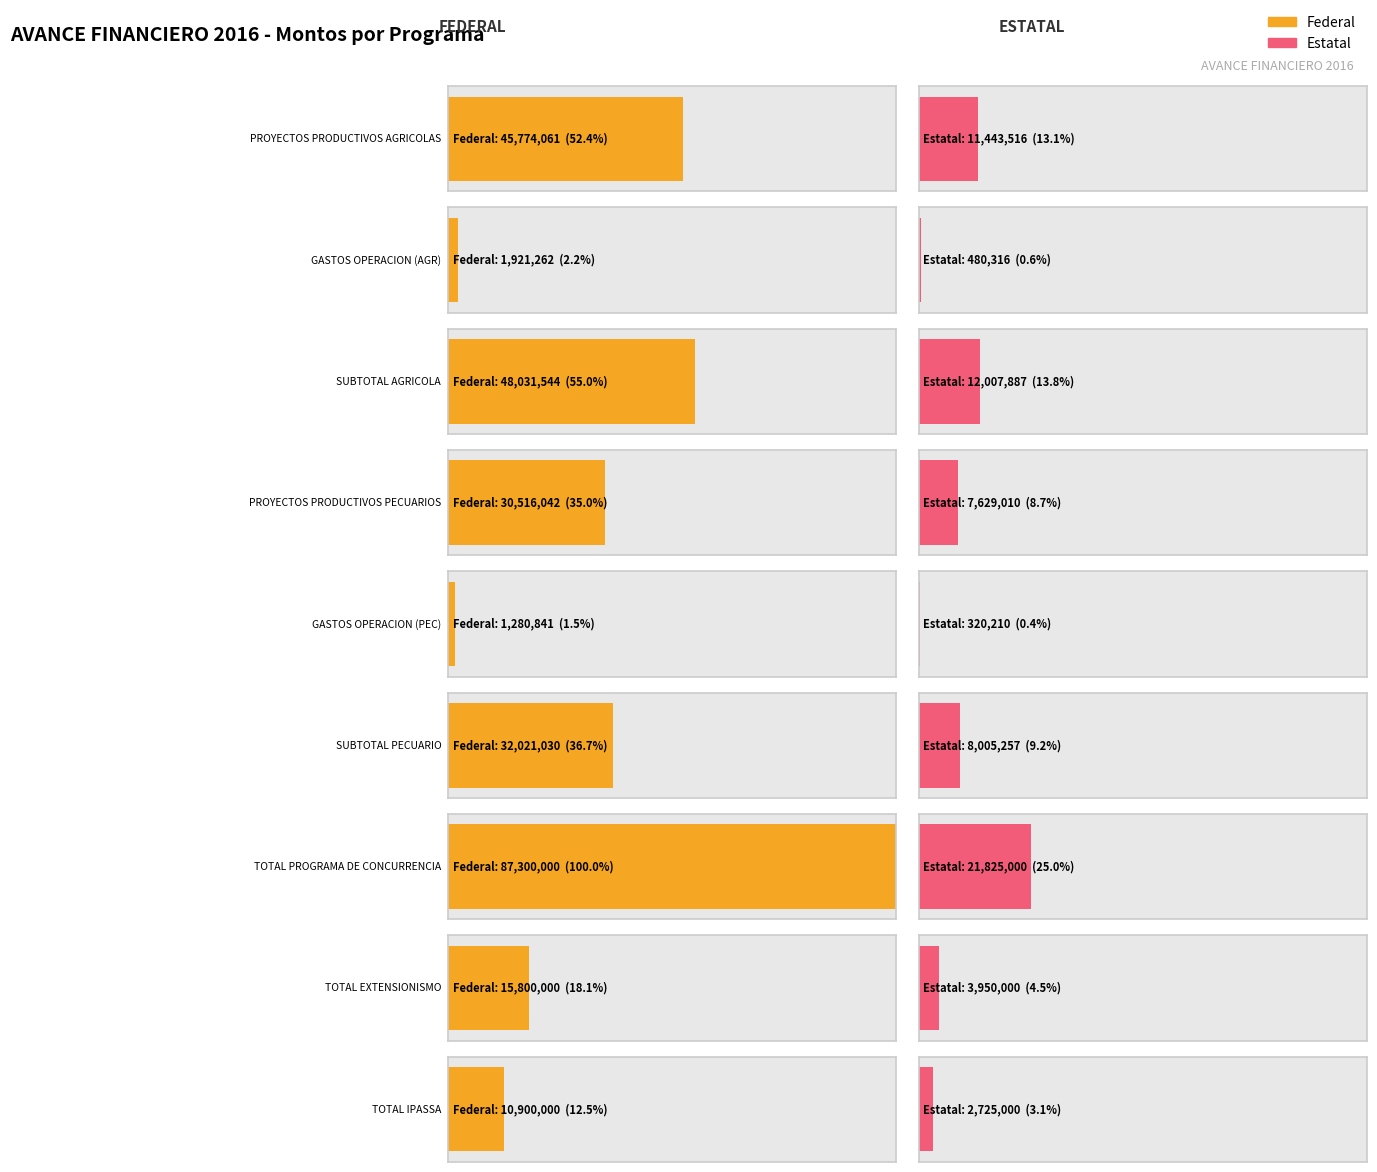

What is the total value across all series at 5?

40026287